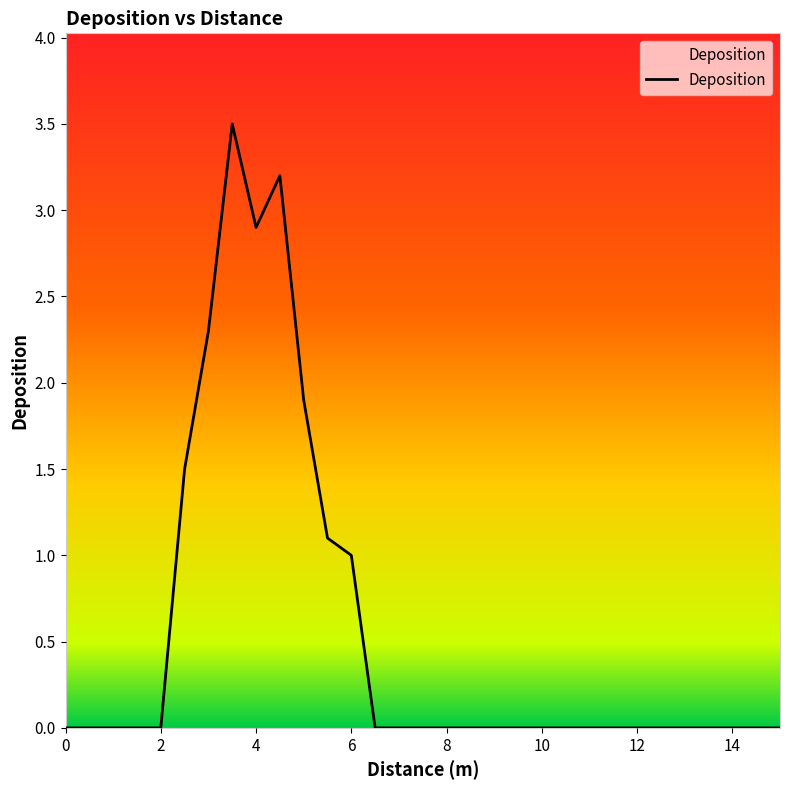

What is the average value?

0.6